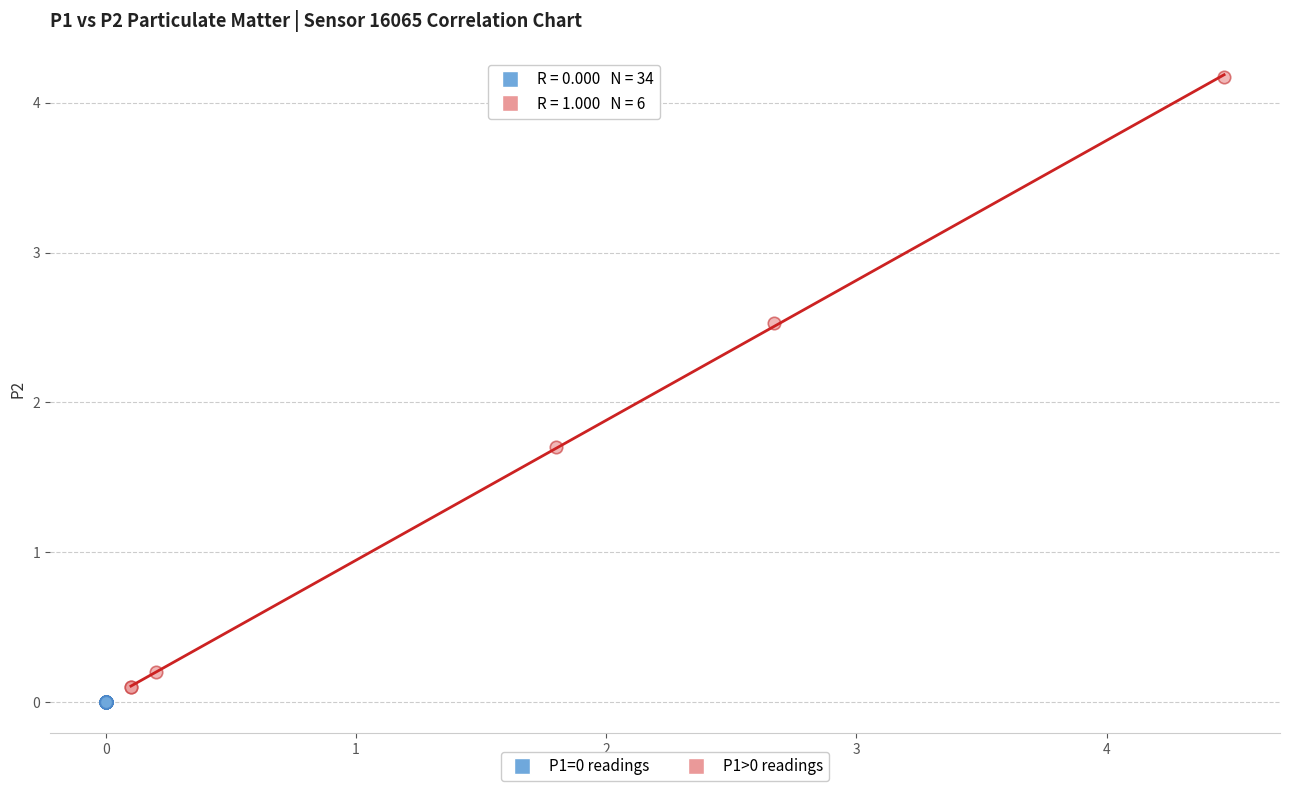

Which series contains the highest Y value?

P1>0 readings